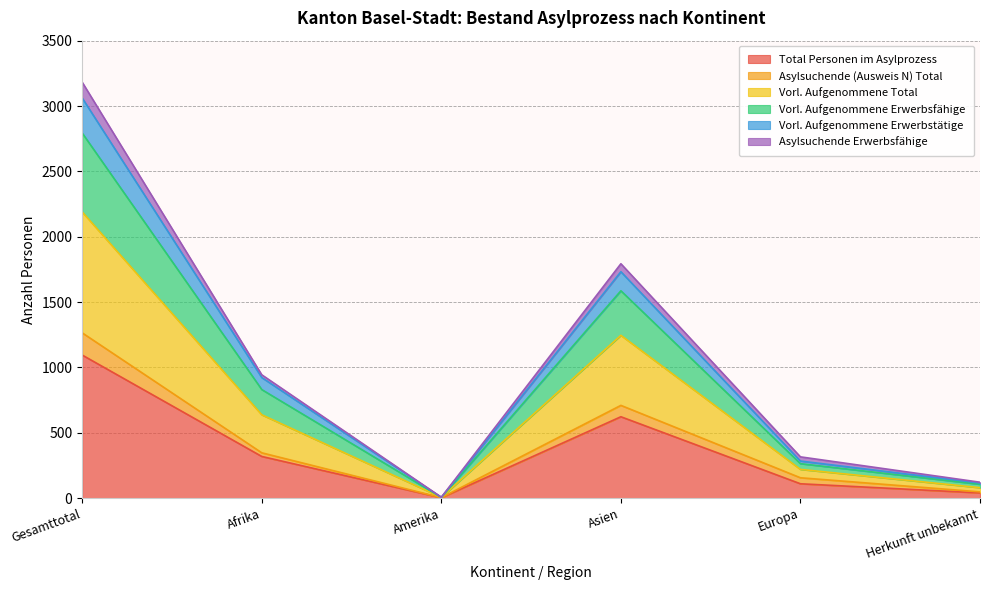

The Vorl. Aufgenommene Total series shows 4 at Amerika. True or false?

False